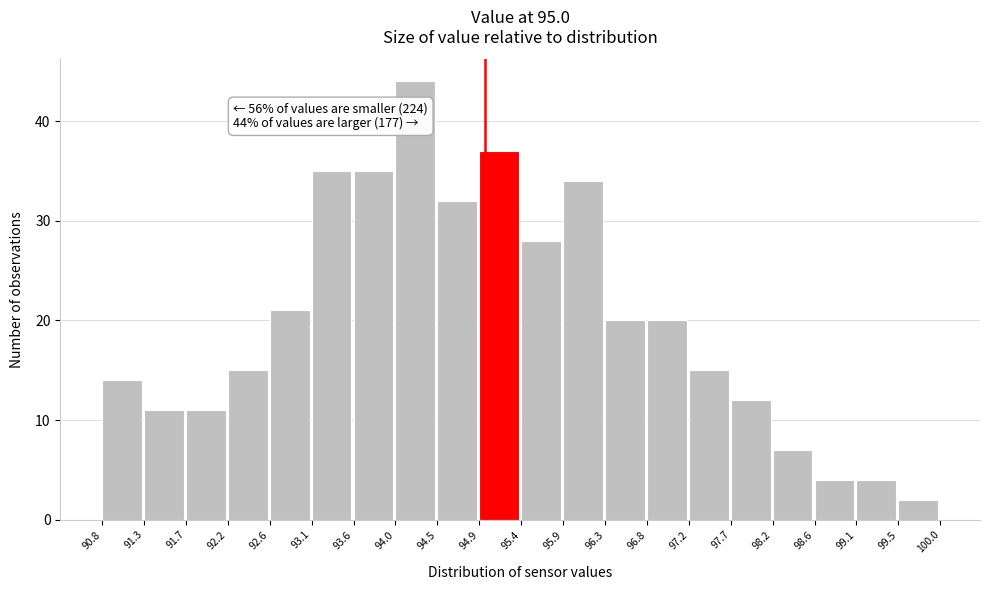

Which range on the x-axis has the tallest bar?

94.0 to 94.5